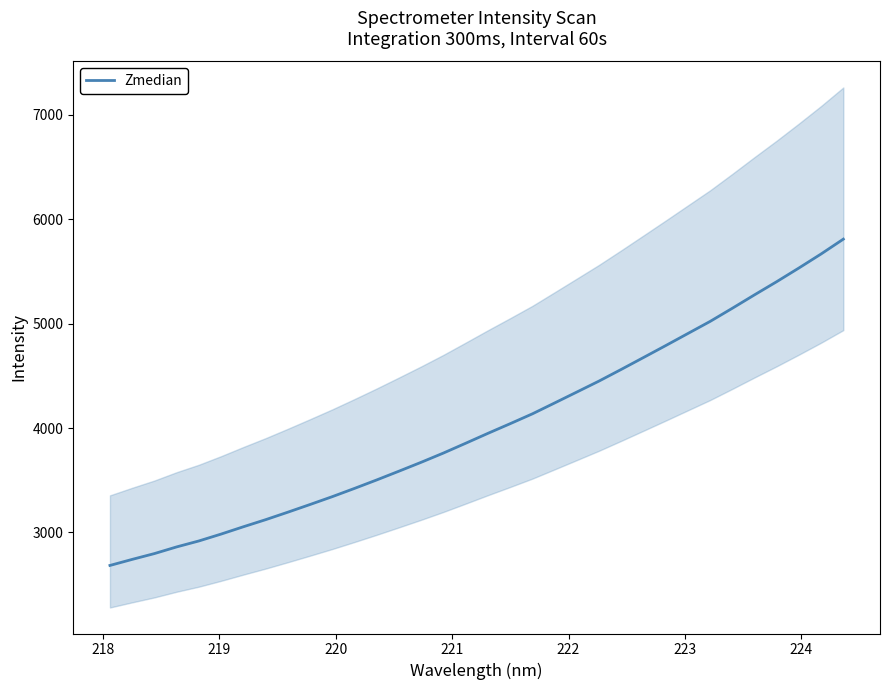

What is the maximum value for Zmedian?

5808.5